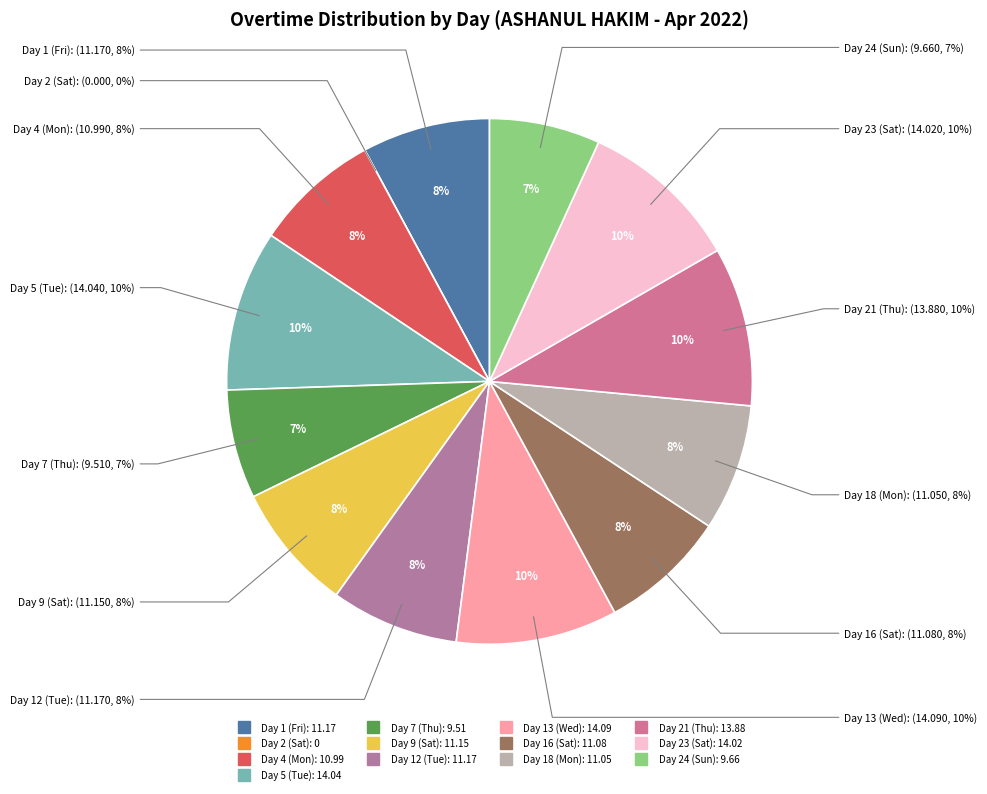

The Day 23 (Sat) slice represents 10% of the pie. True or false?

True